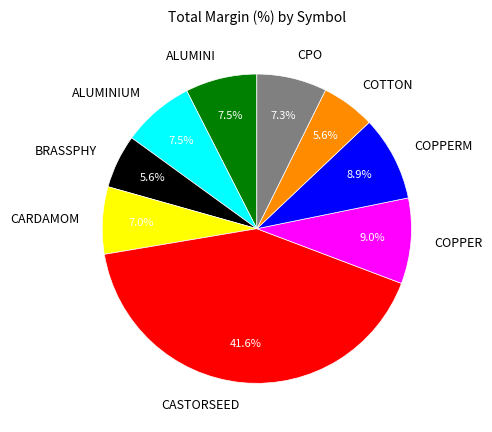

What portion of the pie excludes COTTON?

94.4%